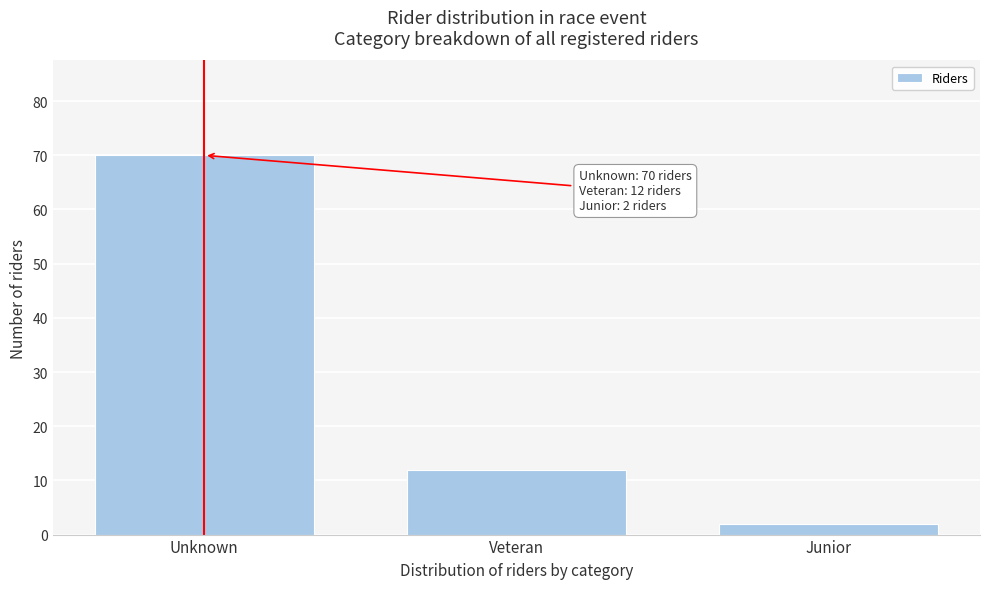

Reading right to left, transcribe all the data shown in this chart.

2	12	70